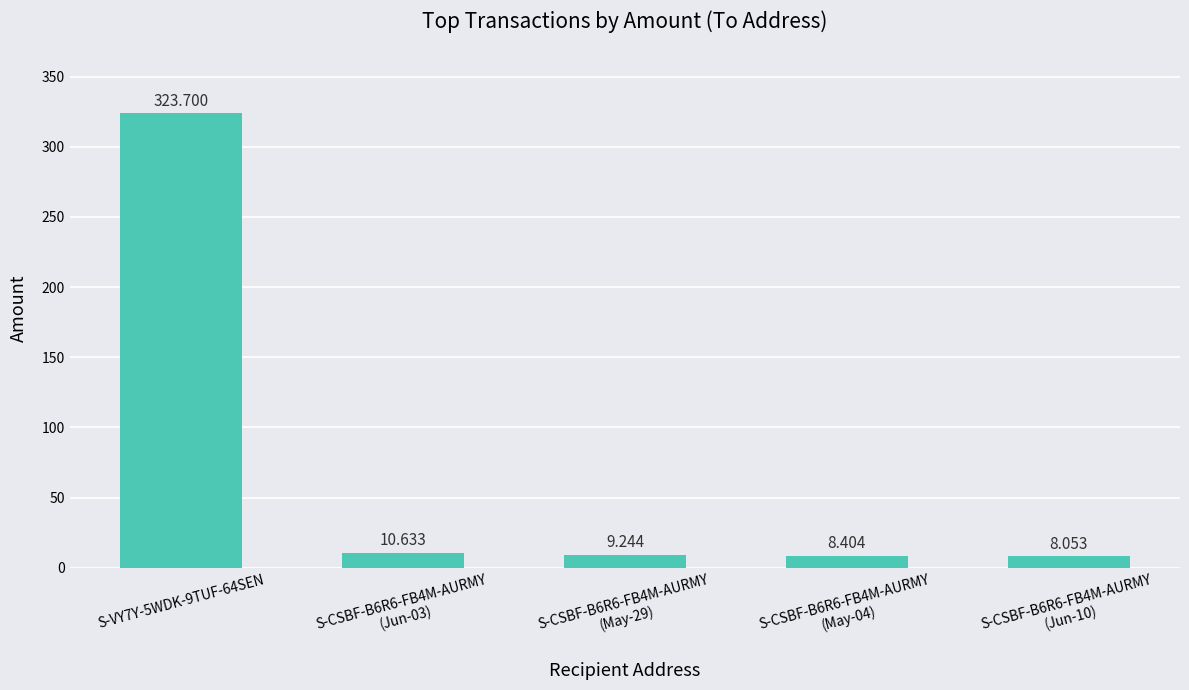

List the labels in order of value, largest first.

S-VY7Y-5WDK-9TUF-64SEN, S-CSBF-B6R6-FB4M-AURMY
(Jun-03), S-CSBF-B6R6-FB4M-AURMY
(May-29), S-CSBF-B6R6-FB4M-AURMY
(May-04), S-CSBF-B6R6-FB4M-AURMY
(Jun-10)